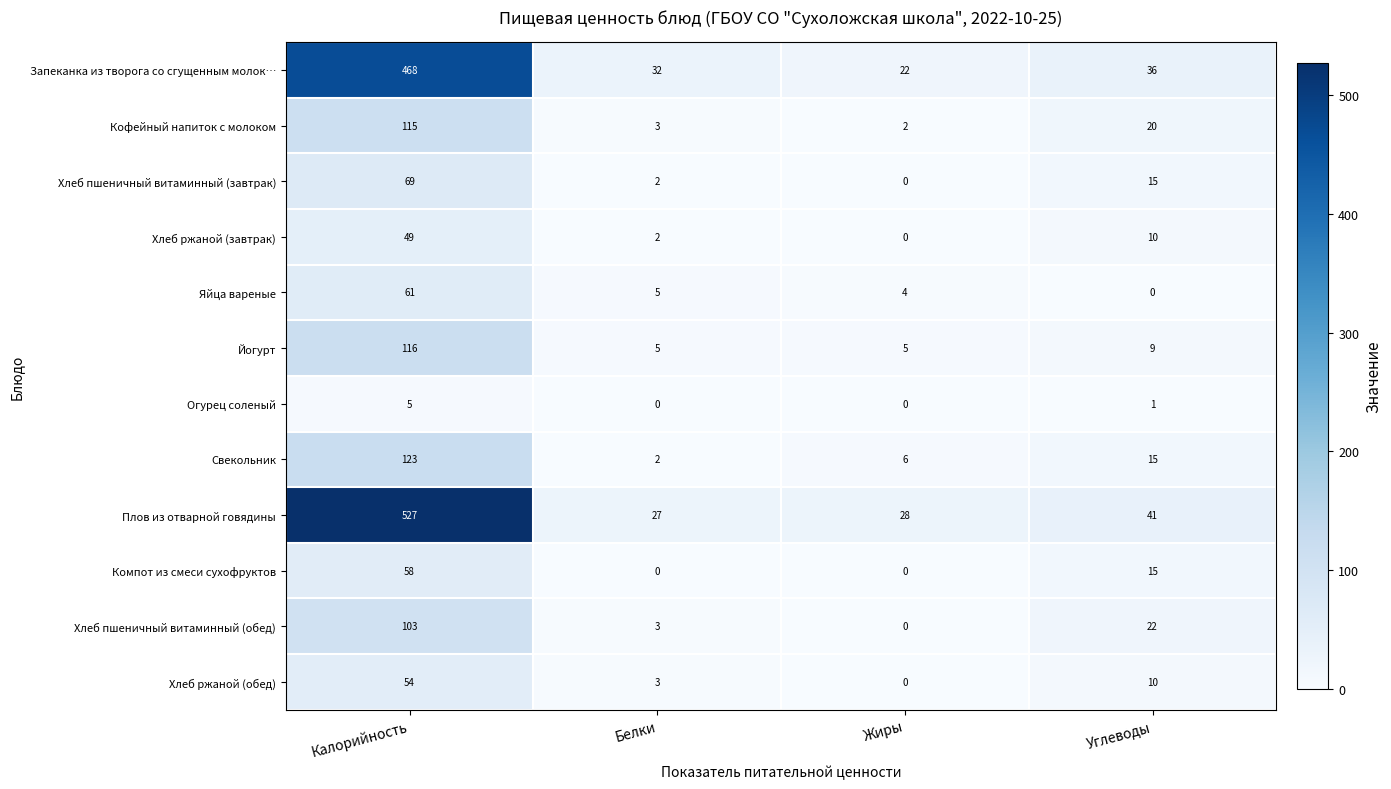

Which series changed the most between Жиры and Углеводы?

Хлеб пшеничный витаминный (обед)